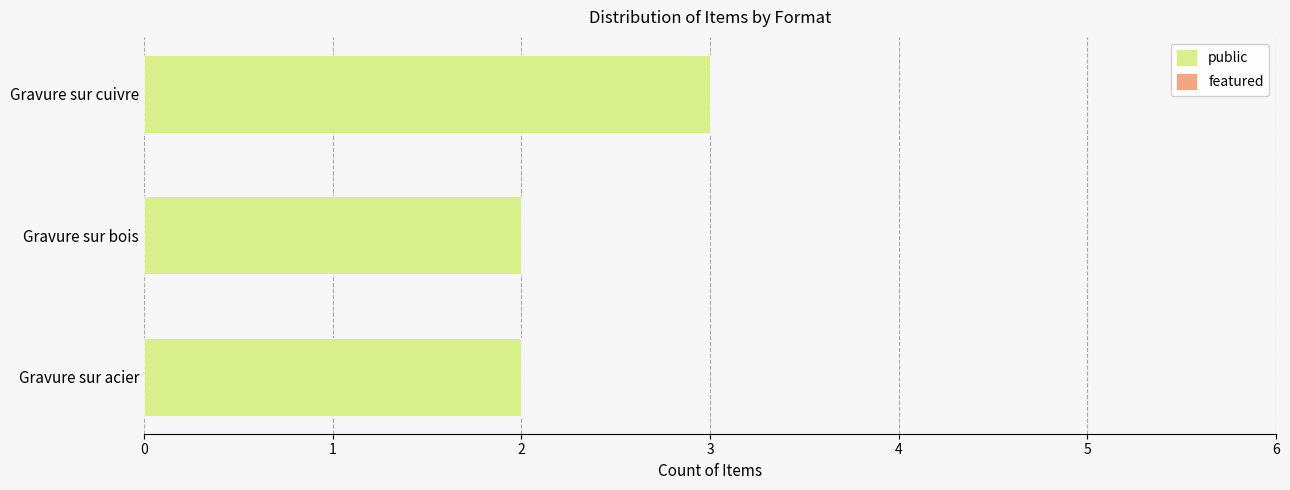

What is the sum of the values at Gravure sur bois and Gravure sur acier?

4